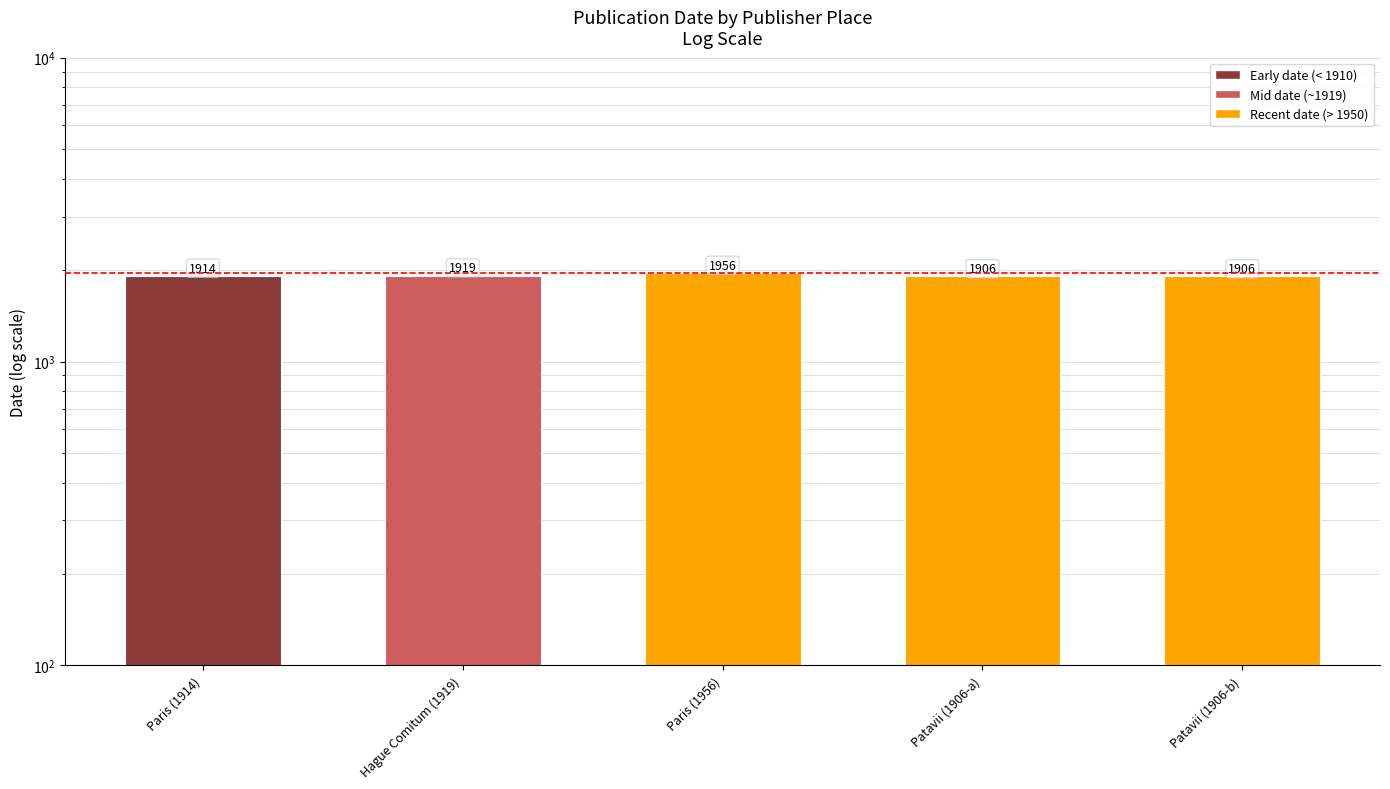

What is the difference between the maximum and second lowest values?

50